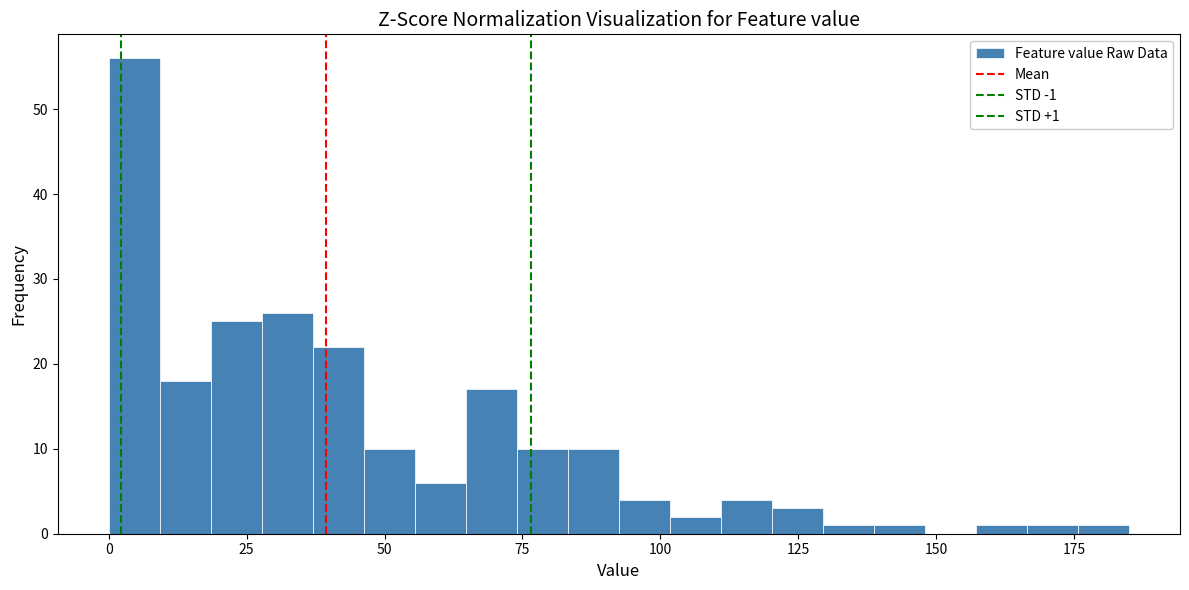

Around what value on the x-axis is the tallest bar? Give the approximate position of its centre, as read against the axis.

5